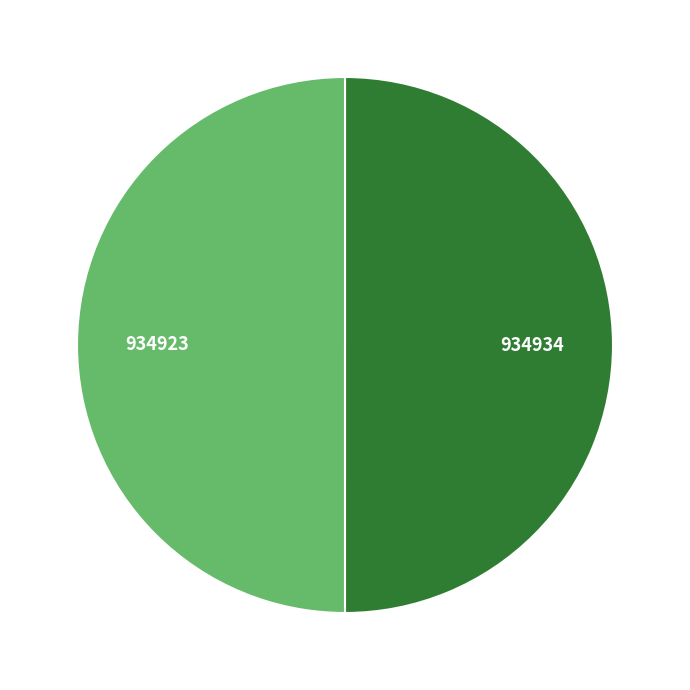

How many slices are in this pie chart?

2